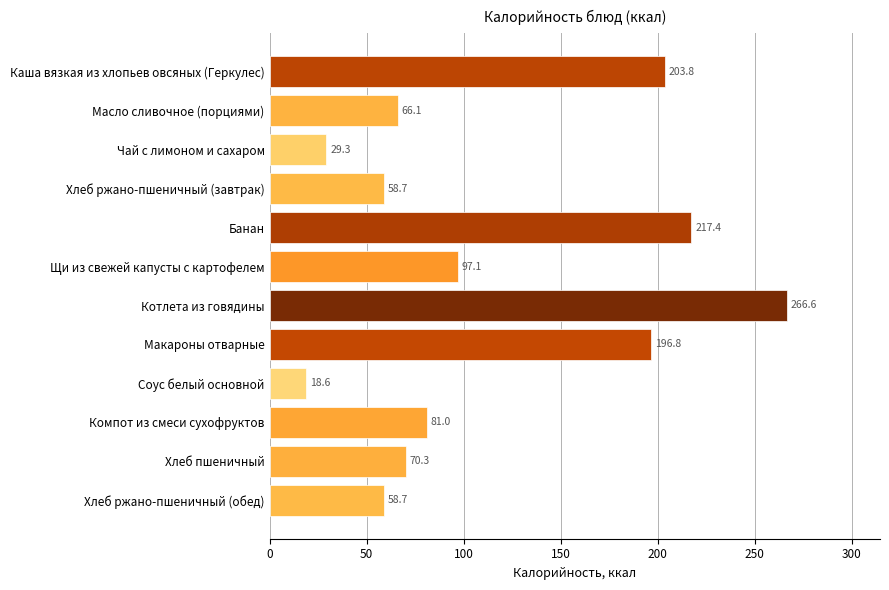

What is the sum of all values?

1364.4